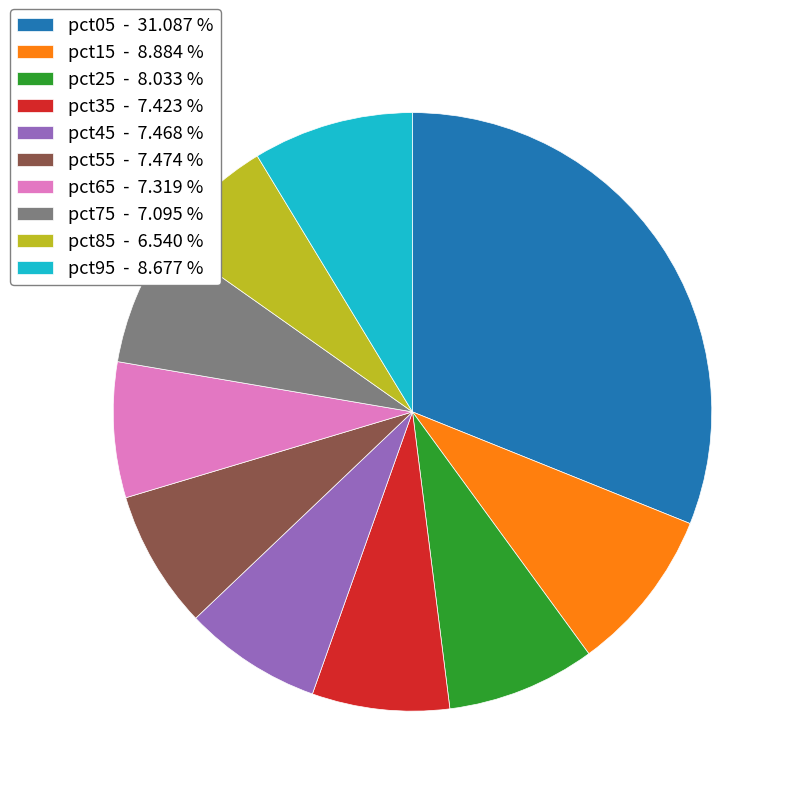

Is pct65 - 7.319 % the majority of the pie?

No